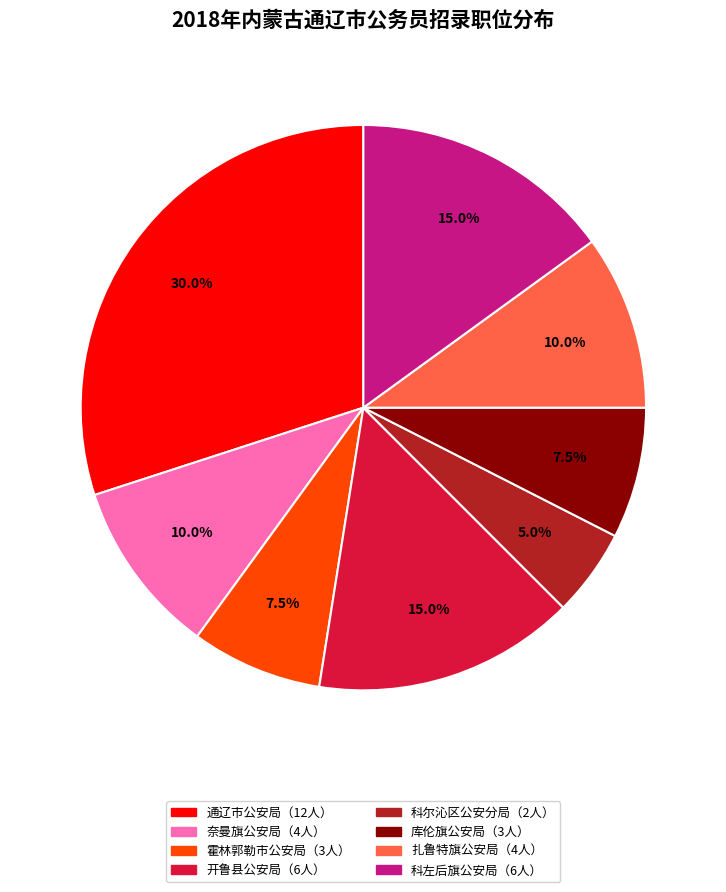

Is there any slice that represents more than half of the pie?

No